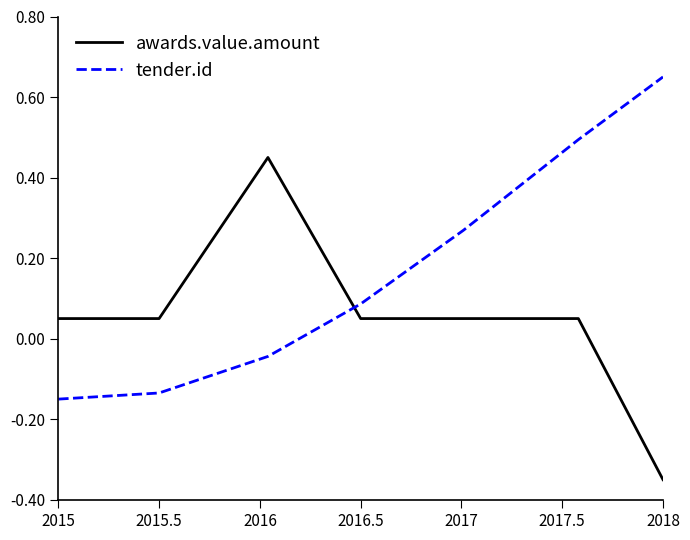

After their last crossing, which series has the higher values: awards.value.amount or tender.id?

tender.id